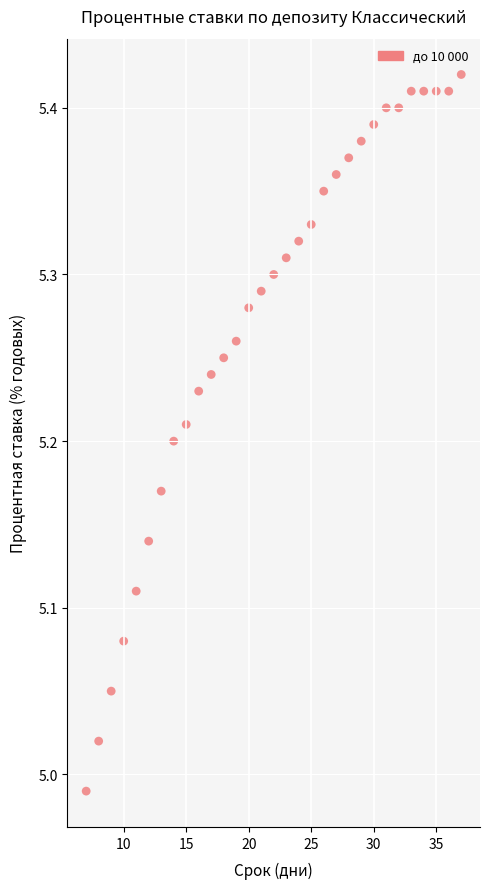

What is the range of Y values (max minus min)?

0.4